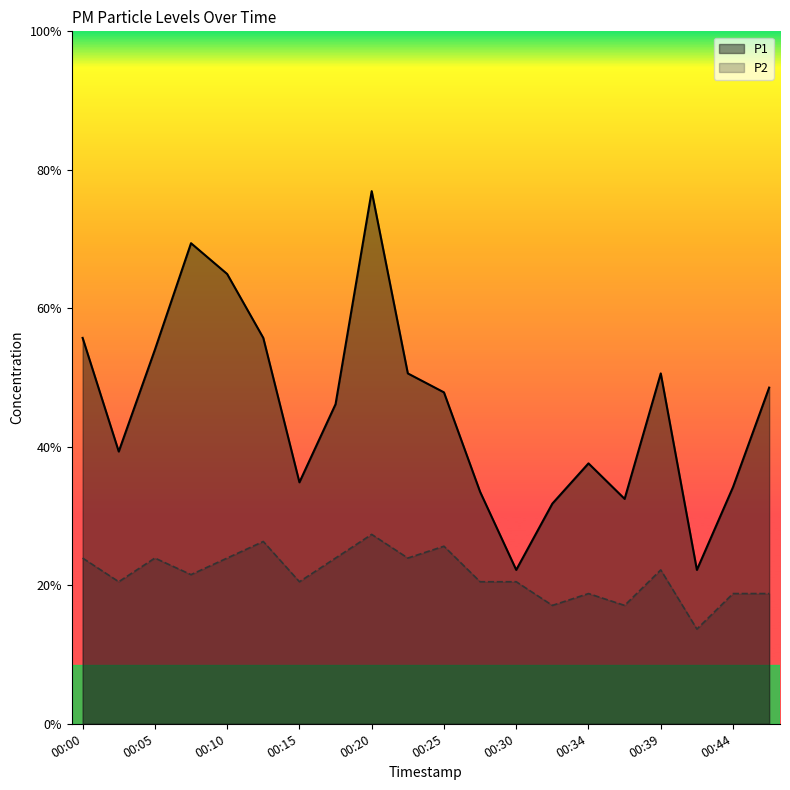

Reading left to right, what are all the values shown in this chart?

P1: 00:00=1.6	00:03=1.1	00:05=1.6	00:08=2.0	00:10=1.9	00:13=1.6	00:15=1.0	00:17=1.4	00:20=2.2	00:22=1.5	00:25=1.4	00:27=1.0	00:30=0.7	00:32=0.9	00:34=1.1	00:37=0.9	00:39=1.5	00:42=0.7	00:44=1.0	00:47=1.4
P2: 00:00=0.7	00:03=0.6	00:05=0.7	00:08=0.6	00:10=0.7	00:13=0.8	00:15=0.6	00:17=0.7	00:20=0.8	00:22=0.7	00:25=0.8	00:27=0.6	00:30=0.6	00:32=0.5	00:34=0.6	00:37=0.5	00:39=0.7	00:42=0.4	00:44=0.6	00:47=0.6